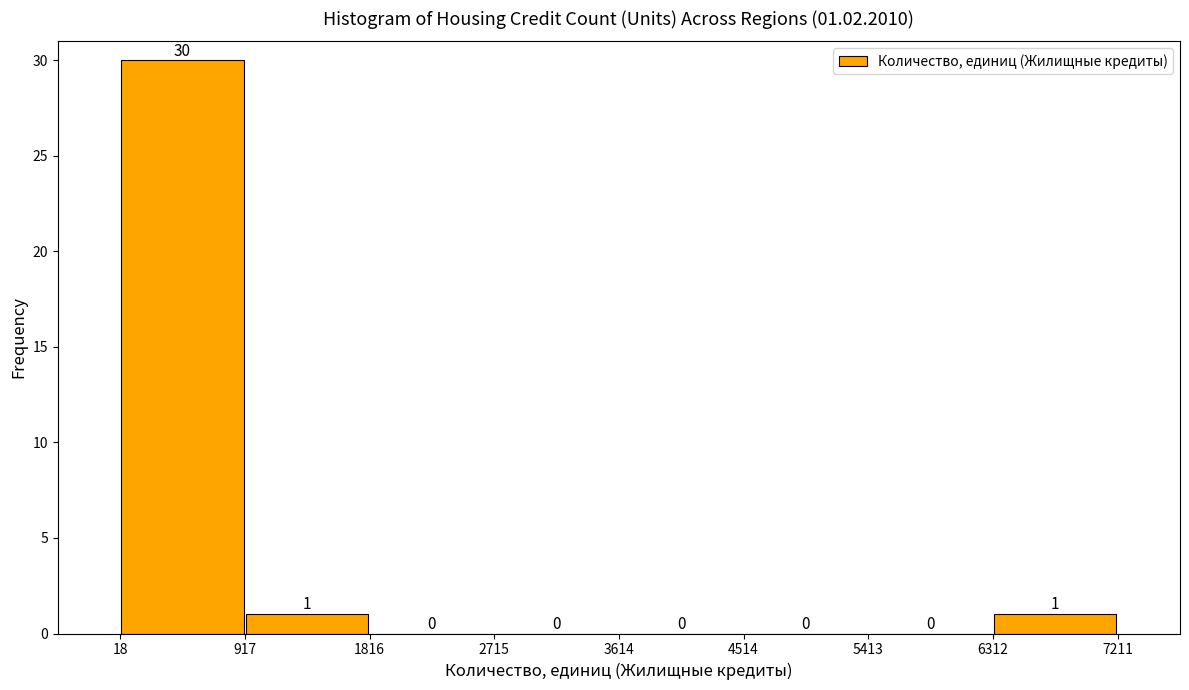

Which range on the x-axis has the tallest bar?

18 to 917